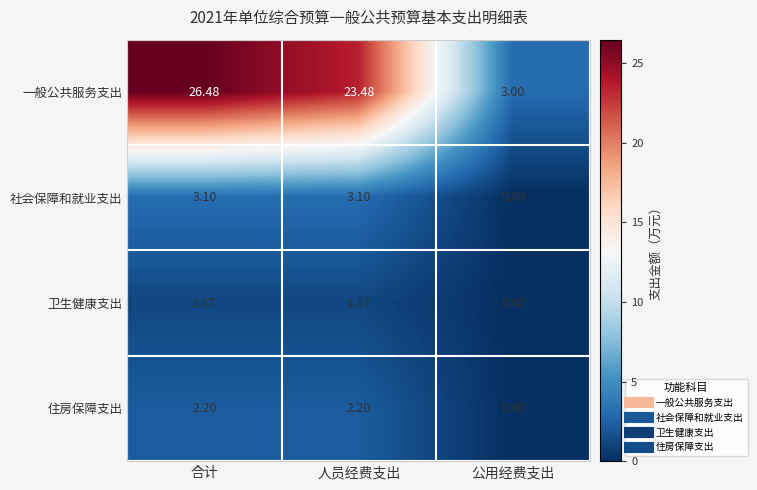

Count the number of data series in this chart.

4